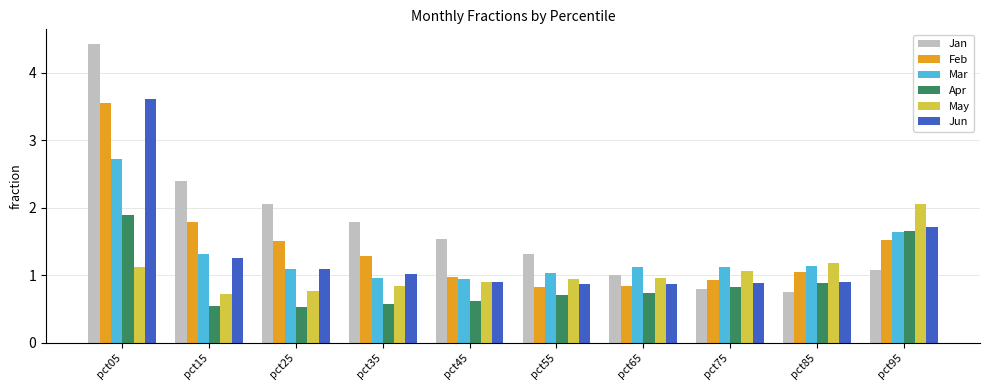

What is the maximum value for Feb?

3.5